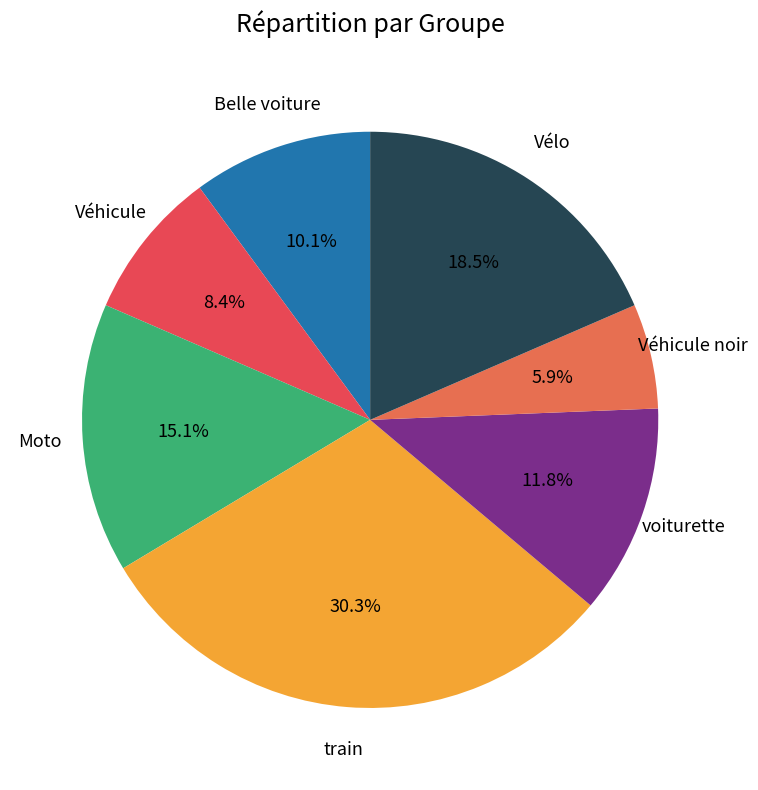

How many segments does this pie chart have?

7